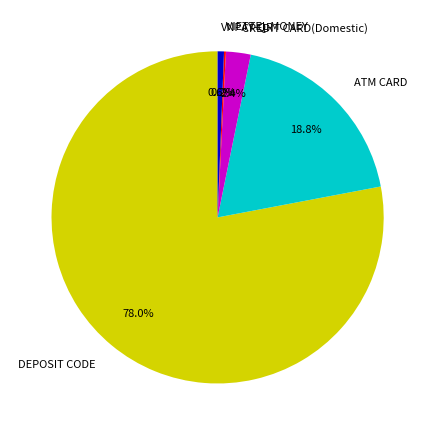

What portion of the pie excludes CREDIT CARD(Domestic)?

97.6%